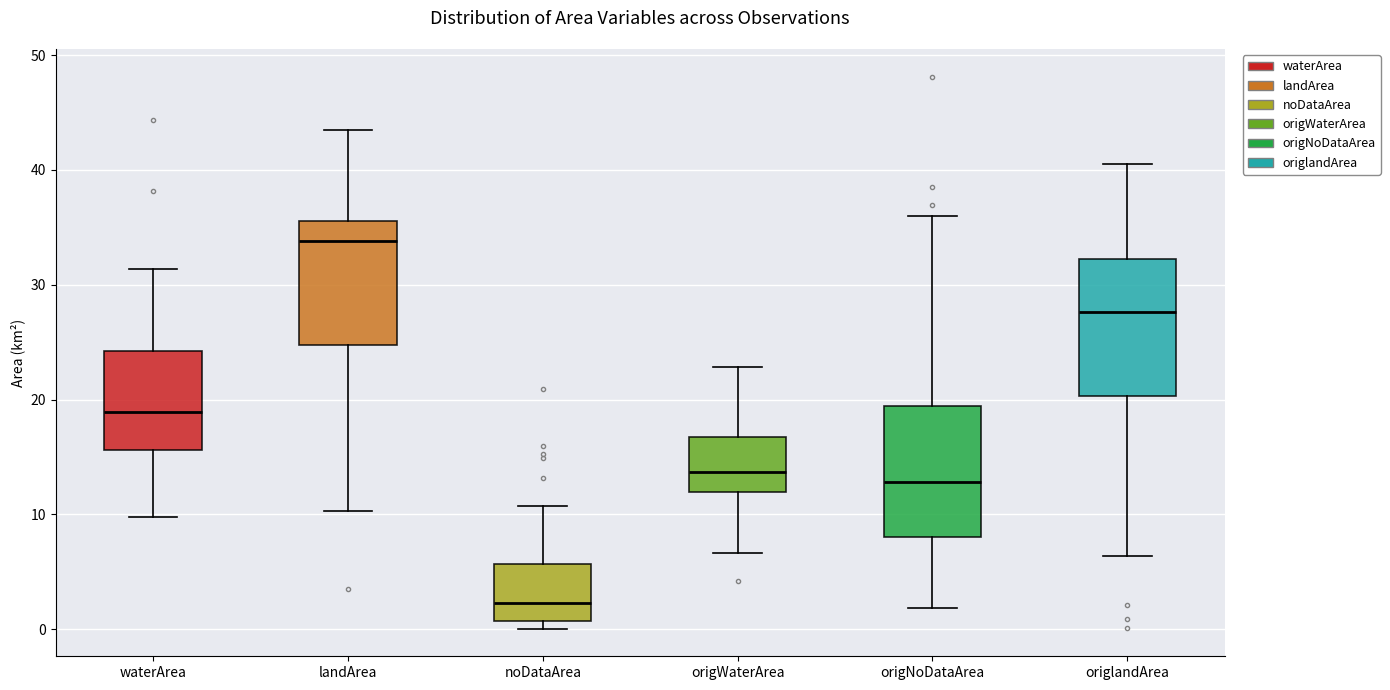

Reading left to right, read every box against the y-axis: the position of its median line, the range the box covers, and the ends of its whiskers. The values are not printed on the chart, so give them approximately, as read against the axis.

waterArea: median 19, box 16 to 24, whiskers 10 to 31
landArea: median 34, box 25 to 36, whiskers 10 to 44
noDataArea: median 2, box 1 to 6, whiskers 0 to 11
origWaterArea: median 14, box 12 to 17, whiskers 7 to 23
origNoDataArea: median 13, box 8 to 19, whiskers 2 to 36
origlandArea: median 28, box 20 to 32, whiskers 6 to 40